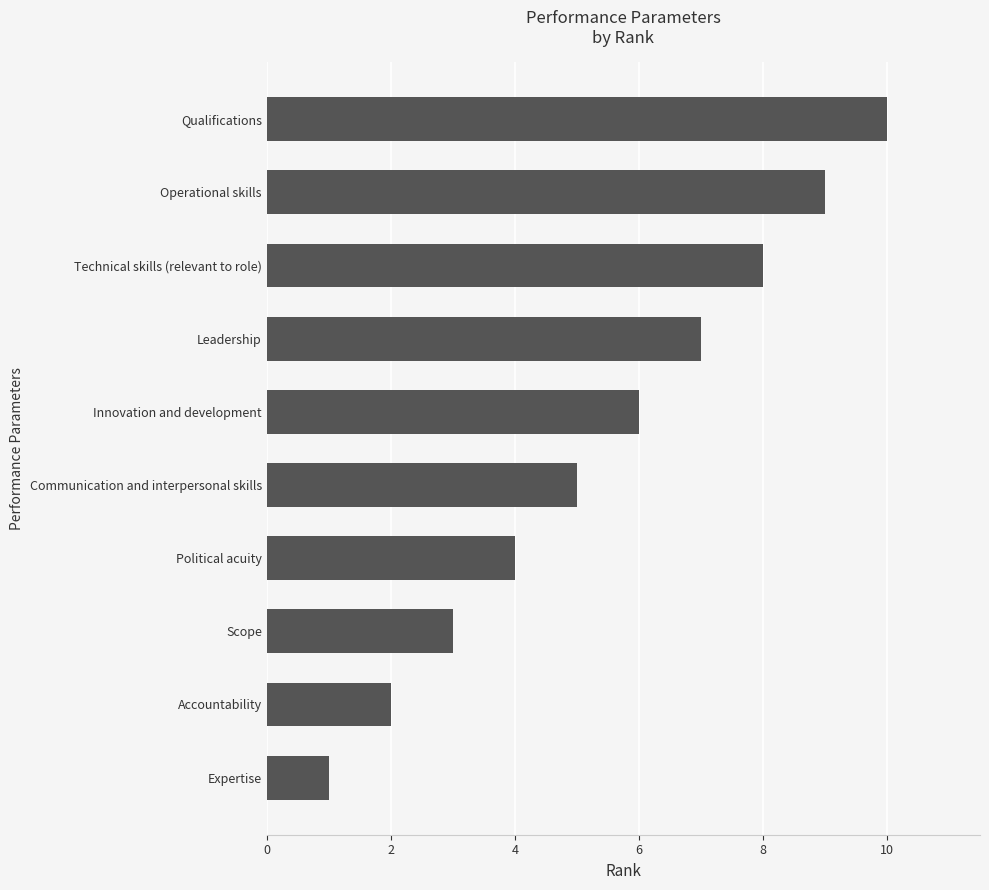

The chart shows a value of 7 at Political acuity. True or false?

False